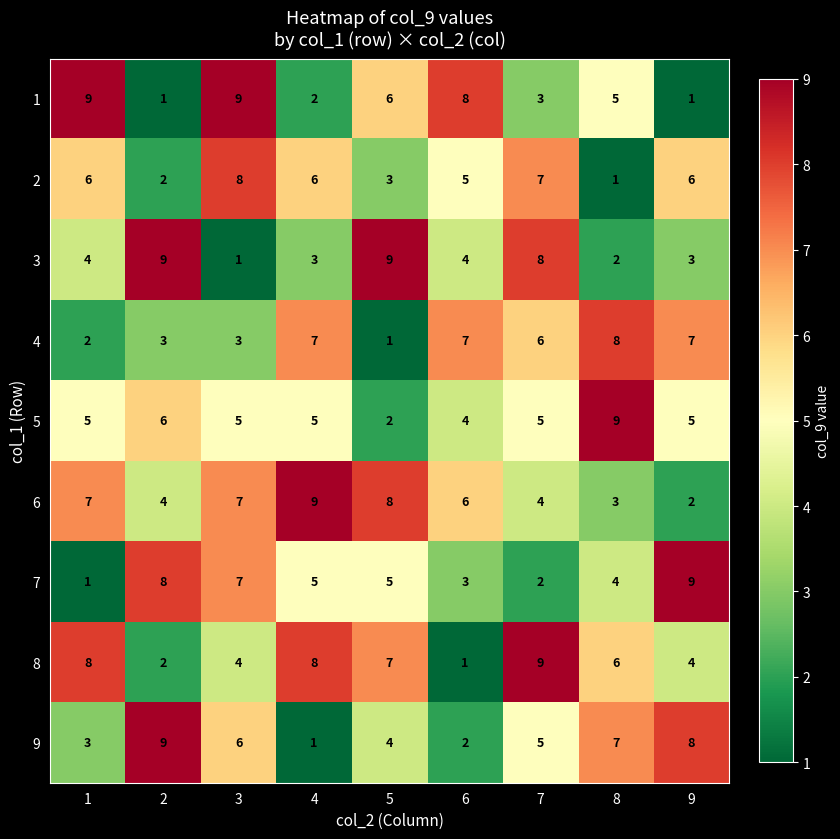

What is the sum of all 2 values?

44